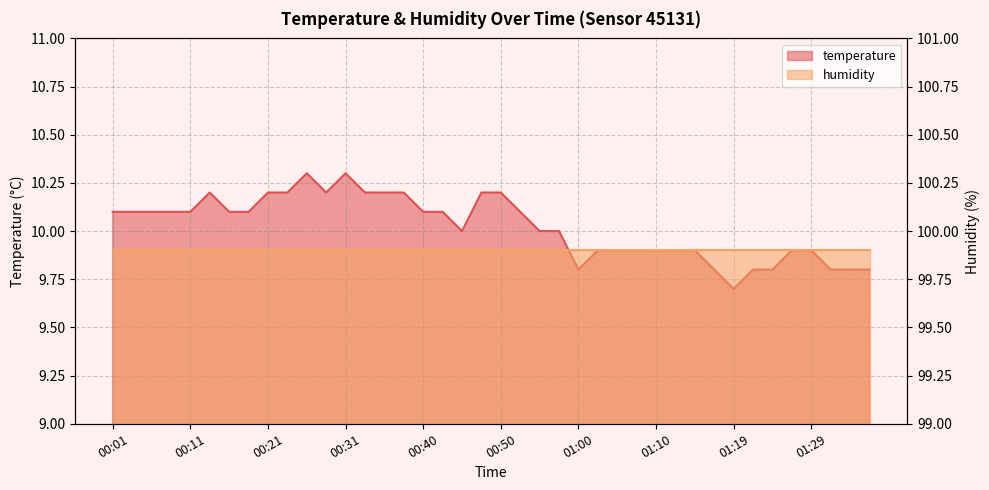

Approximately how many times larger is the value at 00:14 compared to 01:12?

1.0